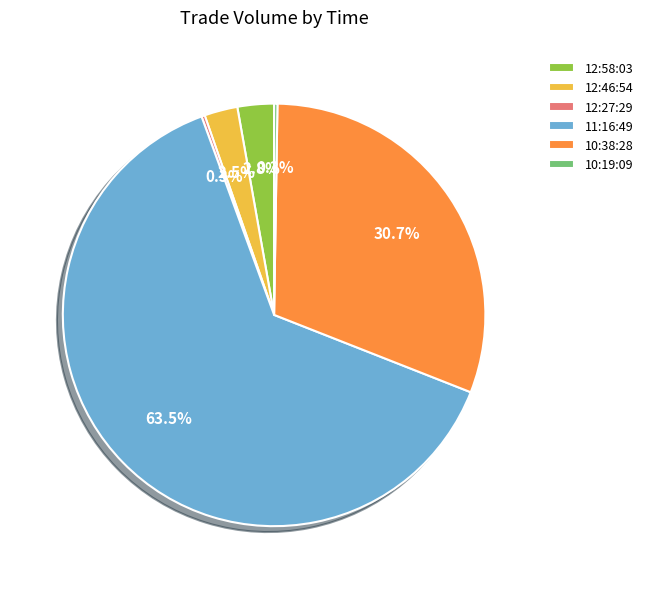

To the nearest percent, what portion does 10:38:28 represent?

31%